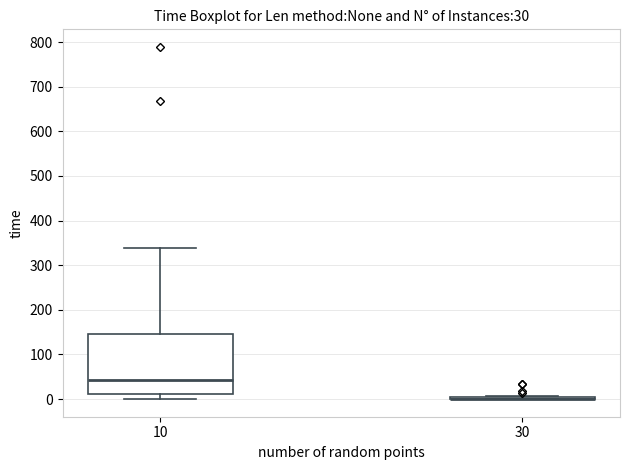

Comparing the boxes themselves (not the whiskers), which one is the tallest?

10